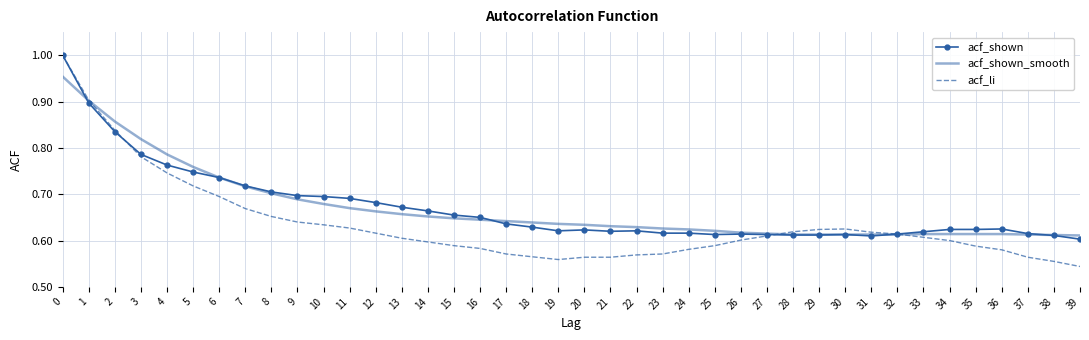

Is it true that acf_li equals 1.0 at 11?

False